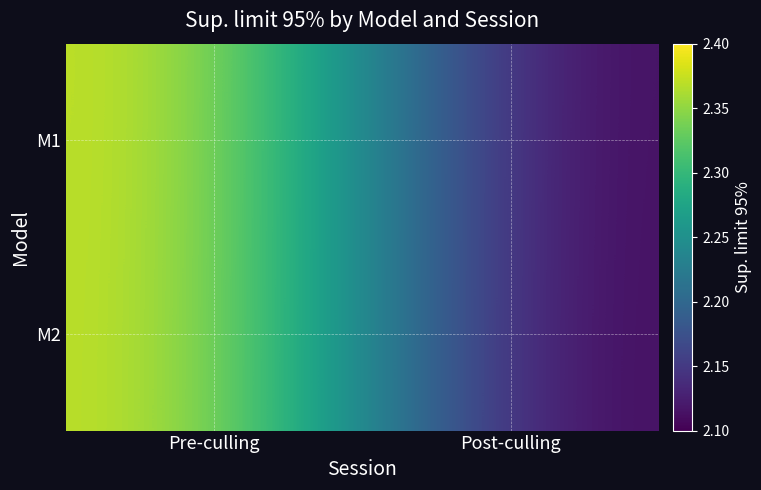

Rank the series at Post-culling from lowest to highest value.

M2, M1